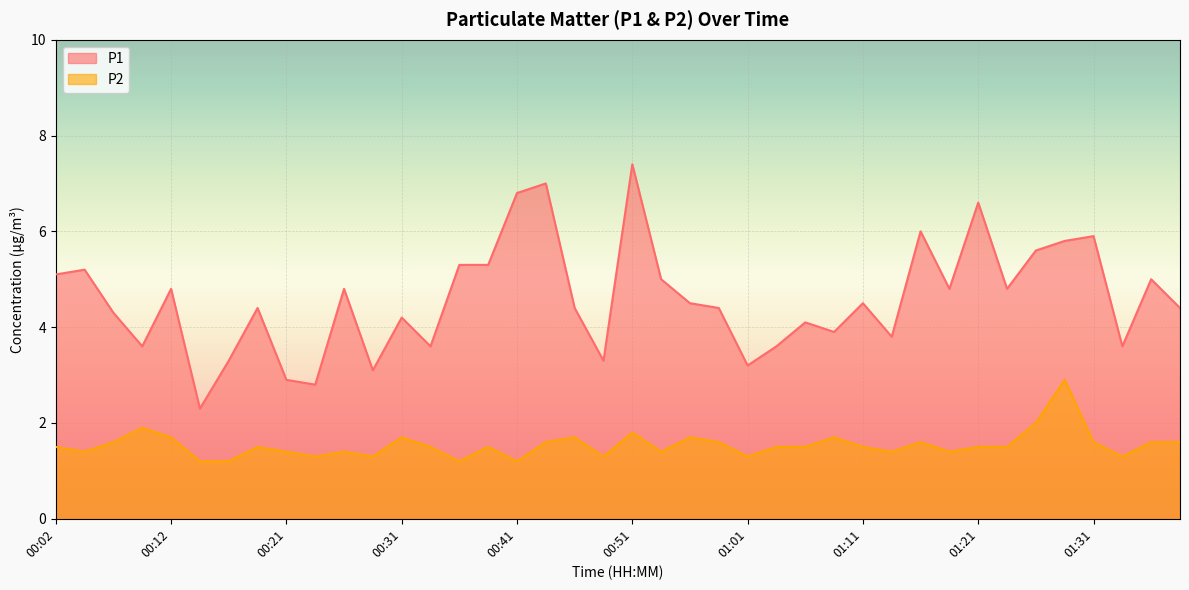

True or false: P2 has a value of 2.9 at 00:09.

False